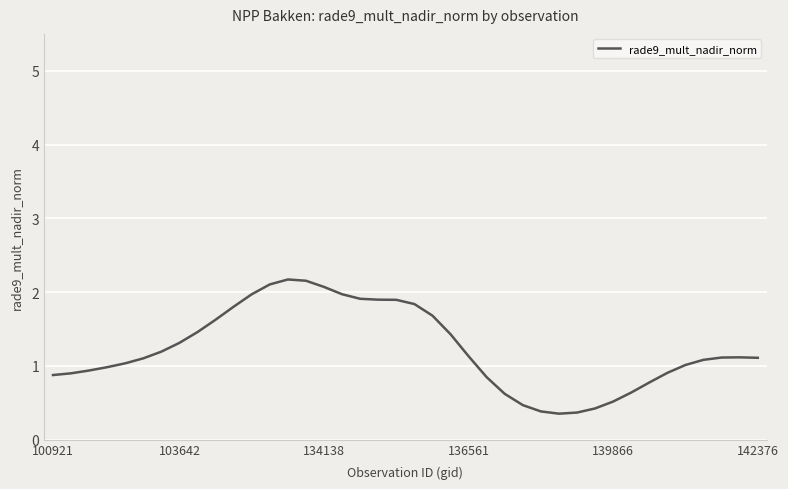

What is the difference between the maximum and minimum values?

1.8